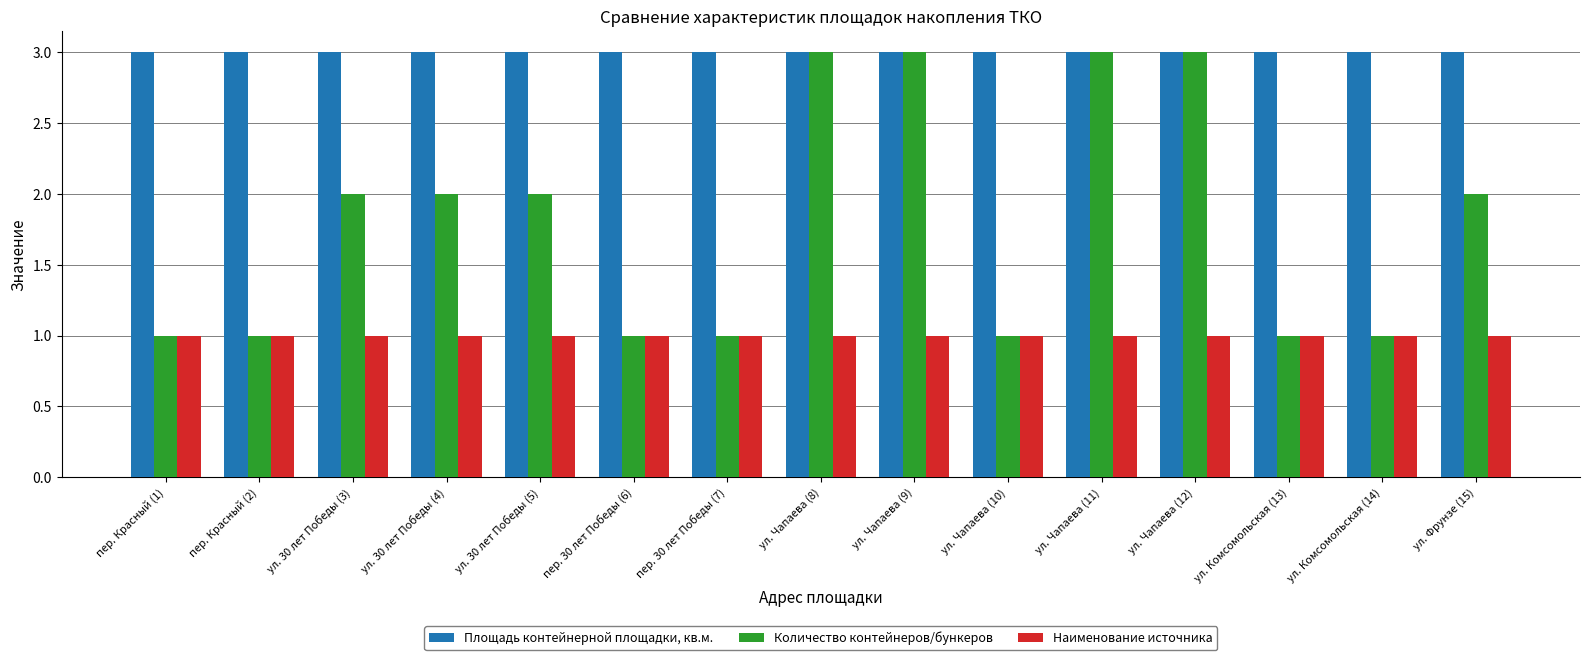

What is the highest value of the Количество контейнеров/бункеров series?

3